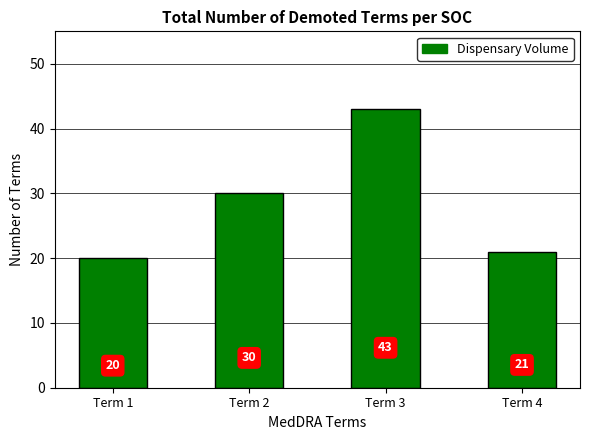

What is the approximate value at Term 2, to the nearest 10?

30